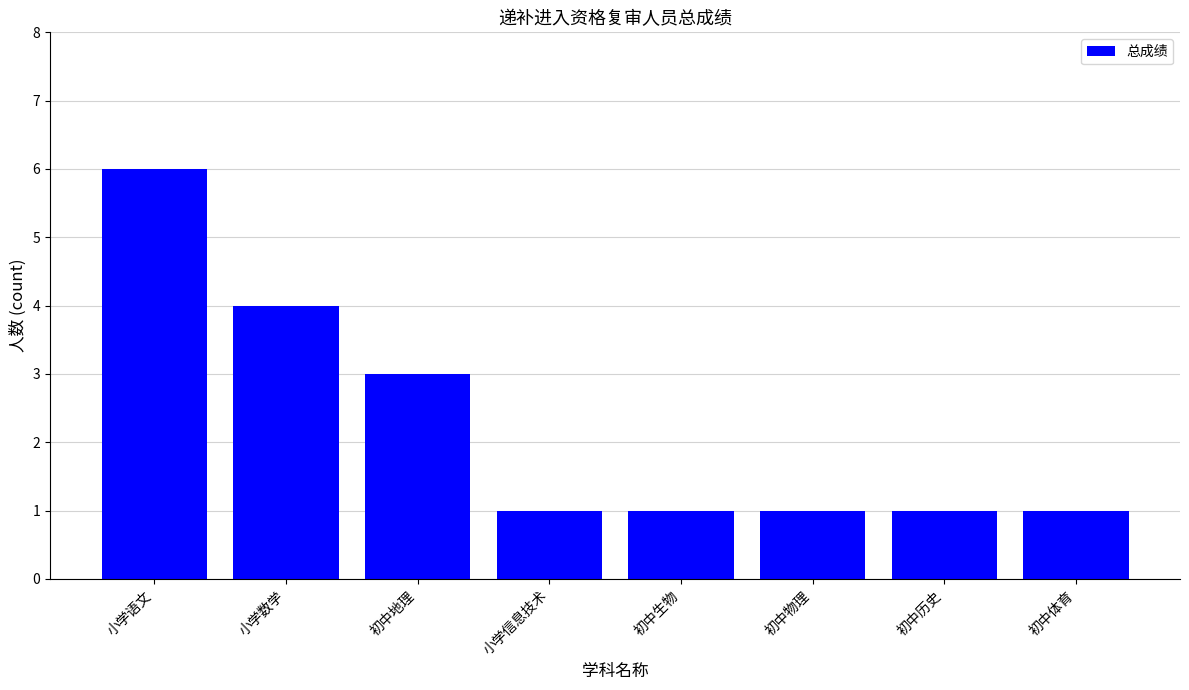

The chart shows a value of 2 at 小学数学. True or false?

False